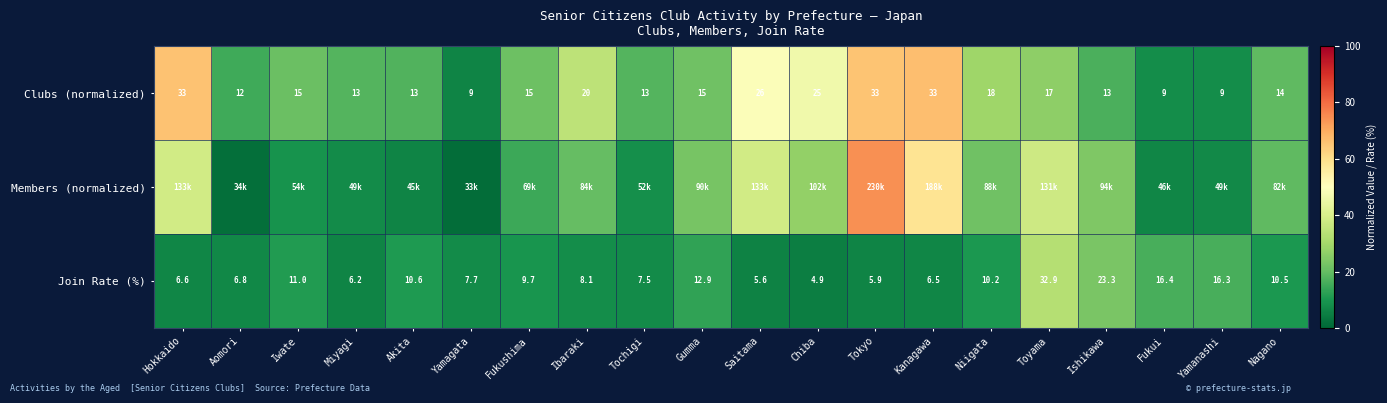

List the labels in order of Join Rate (%) value, smallest first.

Chiba, Saitama, Tokyo, Miyagi, Kanagawa, Hokkaido, Aomori, Tochigi, Yamagata, Ibaraki, Fukushima, Niigata, Nagano, Akita, Iwate, Gumma, Yamanashi, Fukui, Ishikawa, Toyama